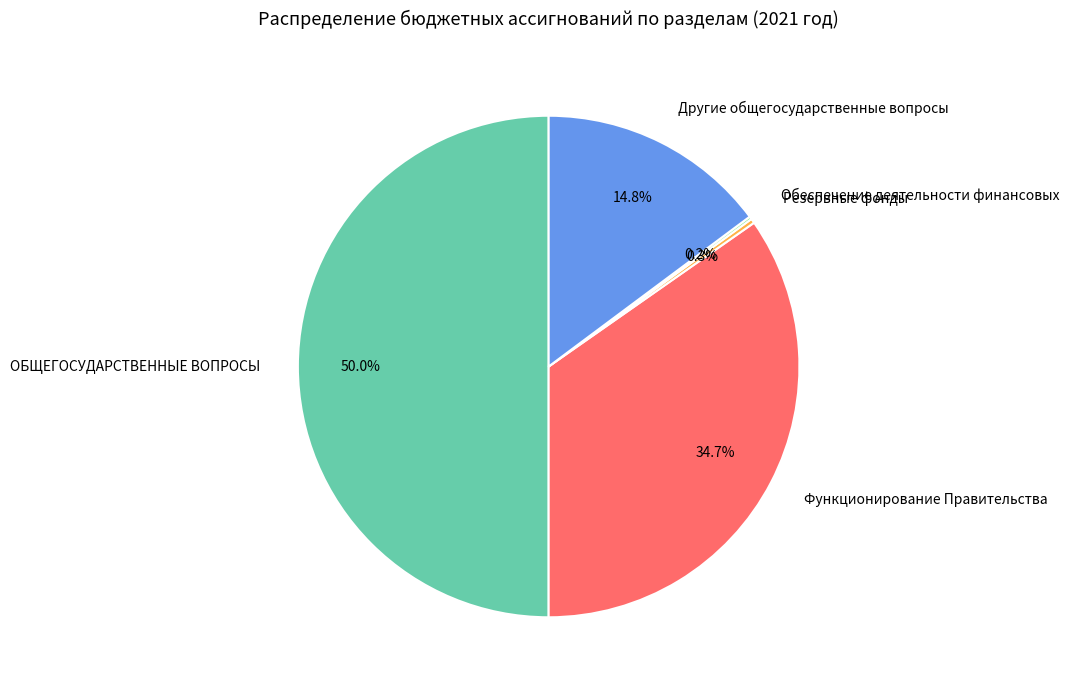

How much of the chart is everything except Функционирование Правительства?

65.3%